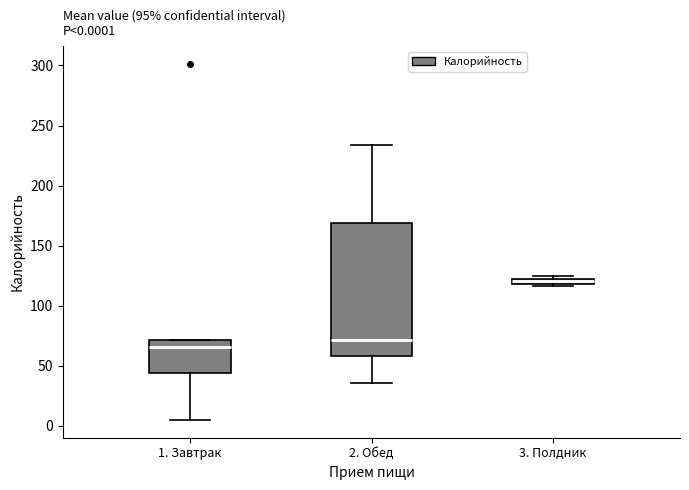

Which box is the tallest, from its lower edge to its upper edge?

2. Обед